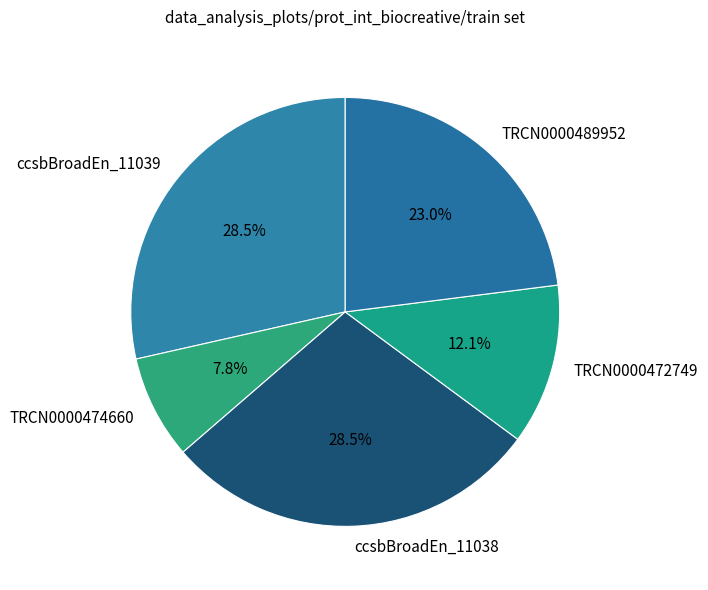

Count the number of slices in the pie.

5